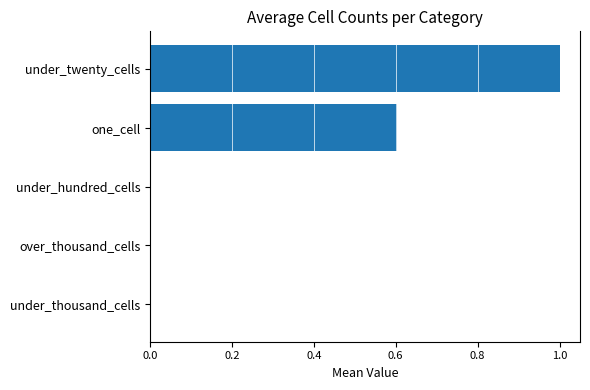

Are the bars grouped side by side (vs. stacked)?

No